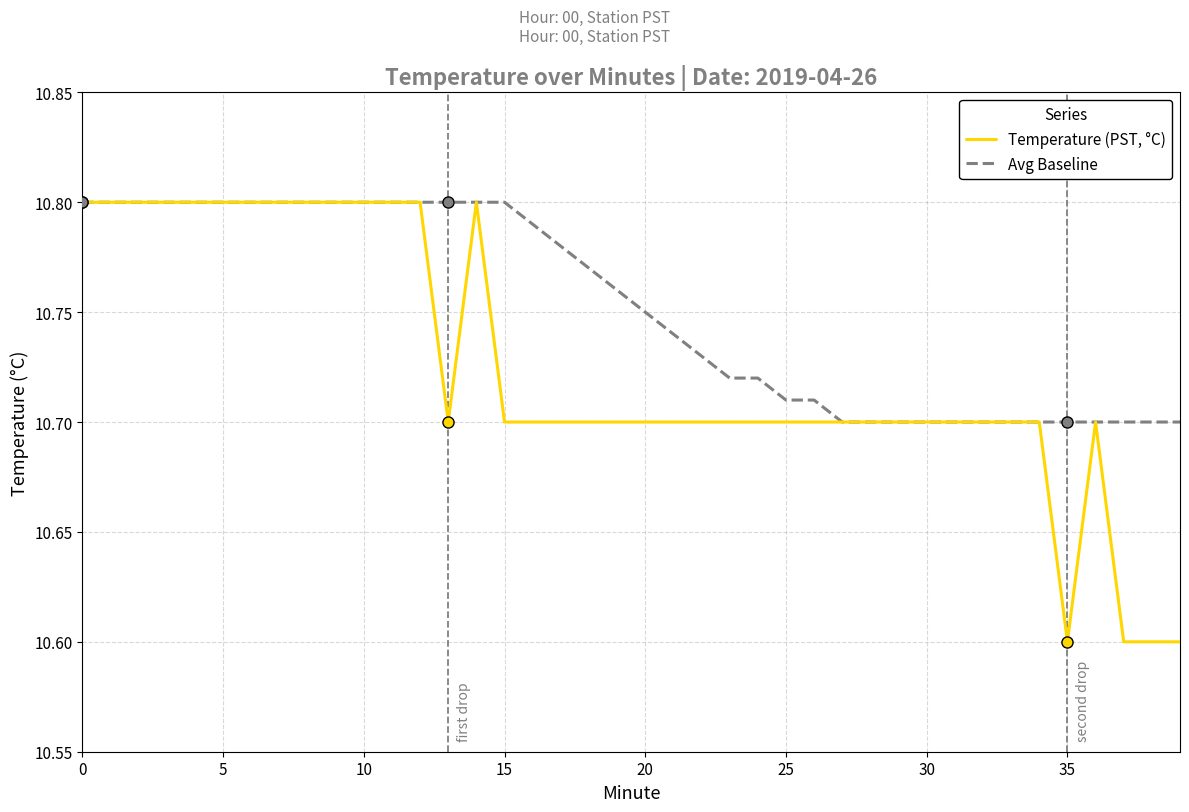

What is the difference between the second highest and second lowest values in the Temperature (PST, °C) series?

0.2